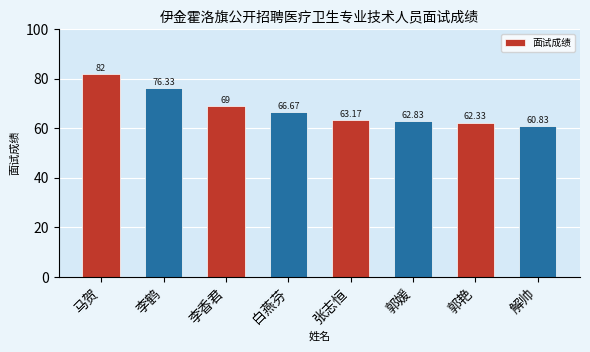

Count the number of categories in the chart.

8